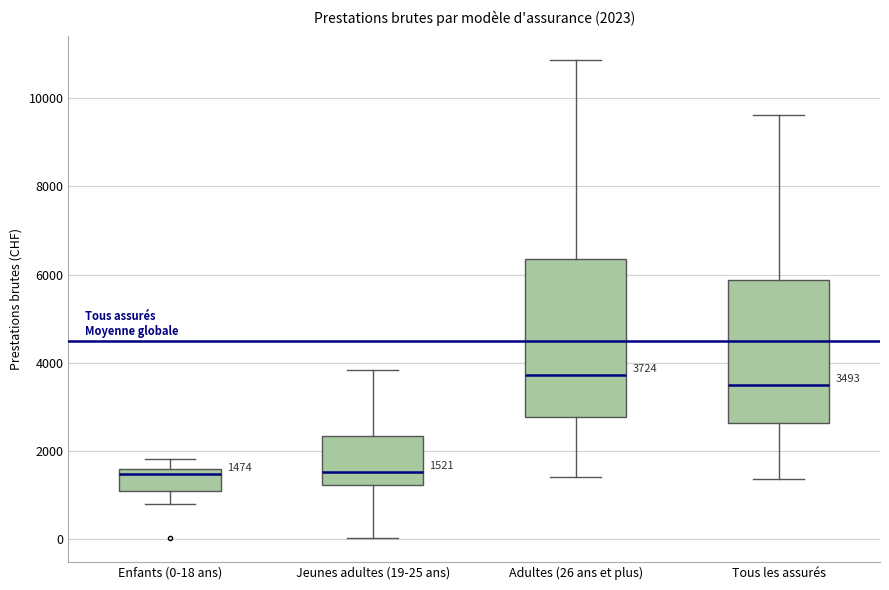

Which box is the tallest, from its lower edge to its upper edge?

Adultes (26 ans et plus)